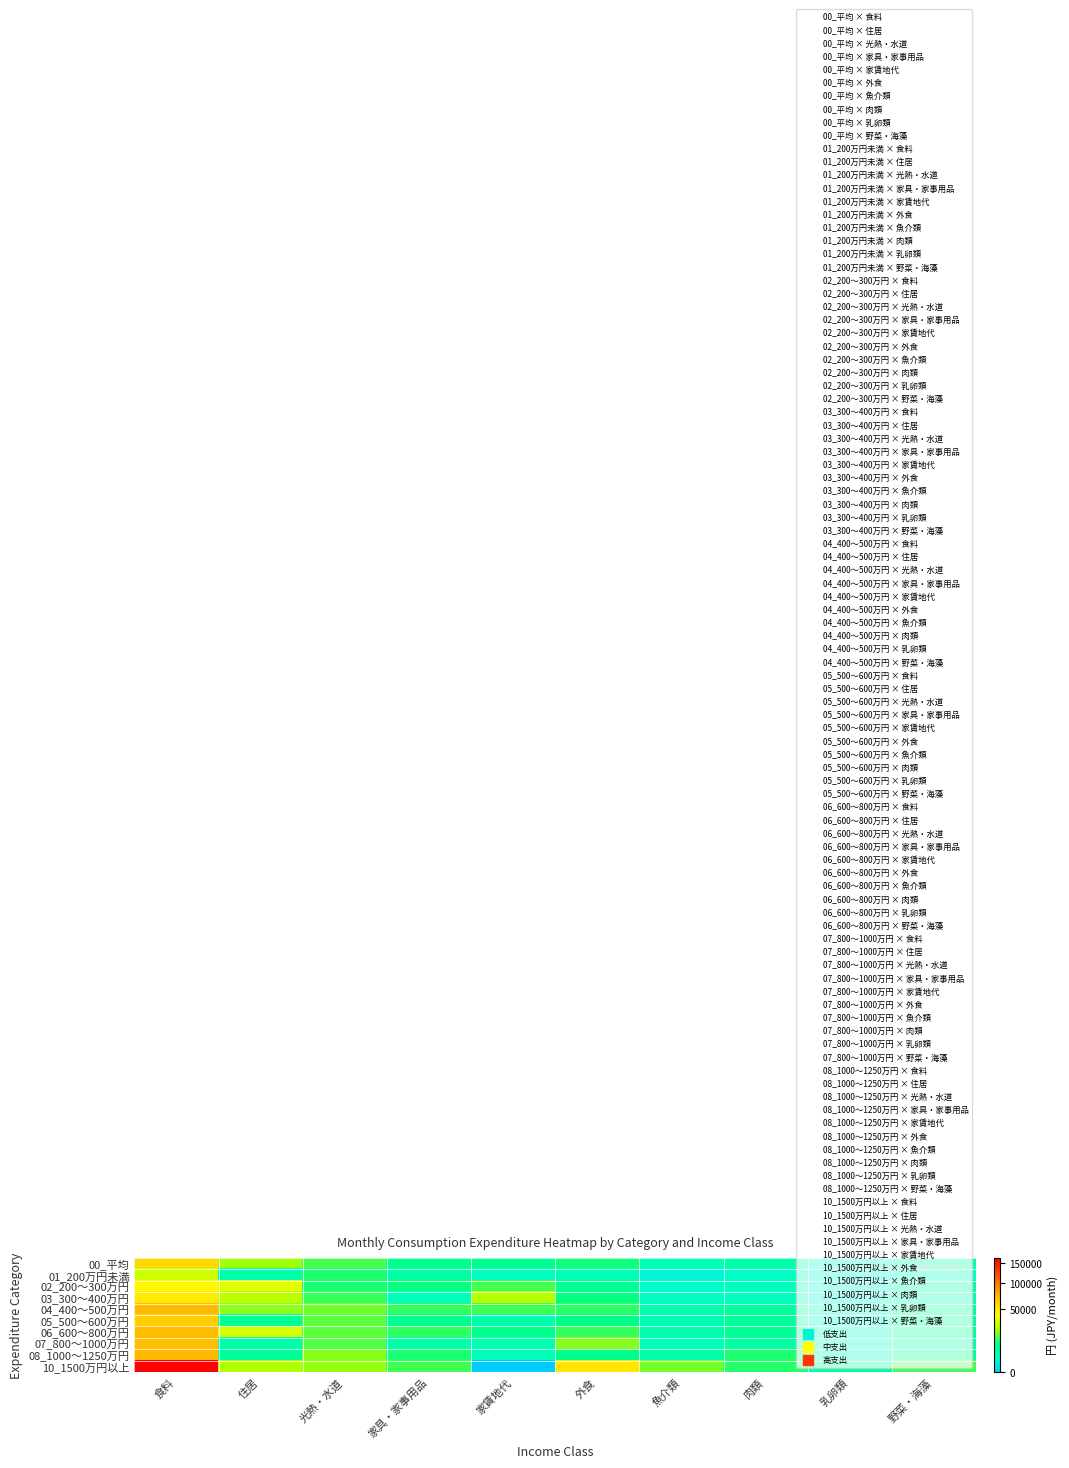

Which series has the largest range (max minus min)?

10_1500万円以上